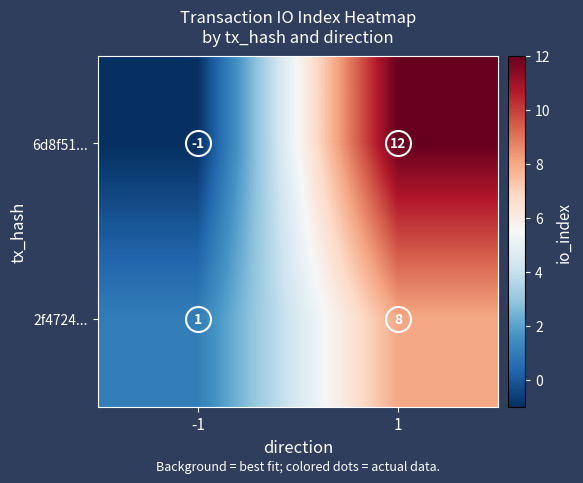

Which series has the widest spread of values?

6d8f51...